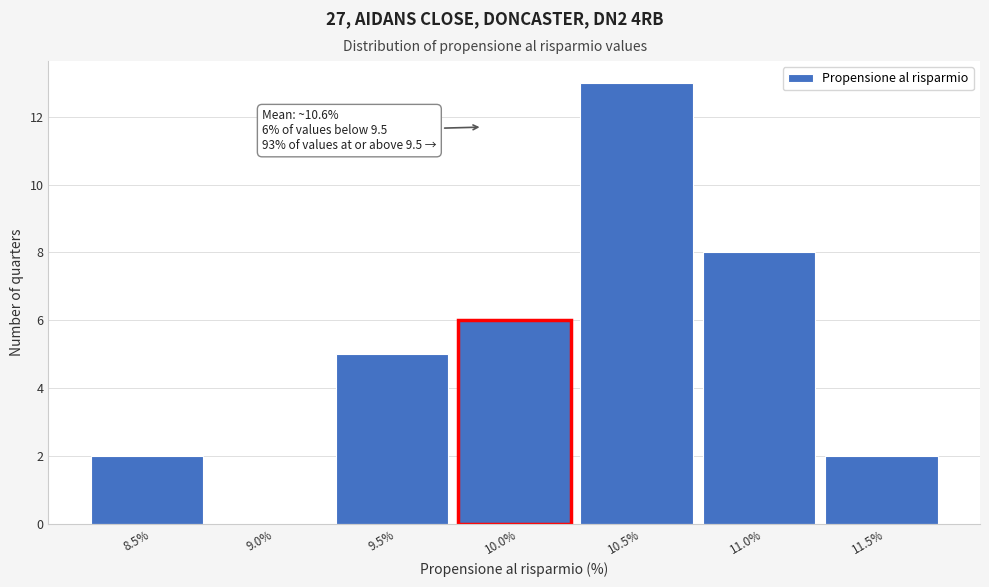

Reading right to left, transcribe all the data shown in this chart.

11.5%=2	11.0%=8	10.5%=13	10.0%=6	9.5%=5	9.0%=0	8.5%=2